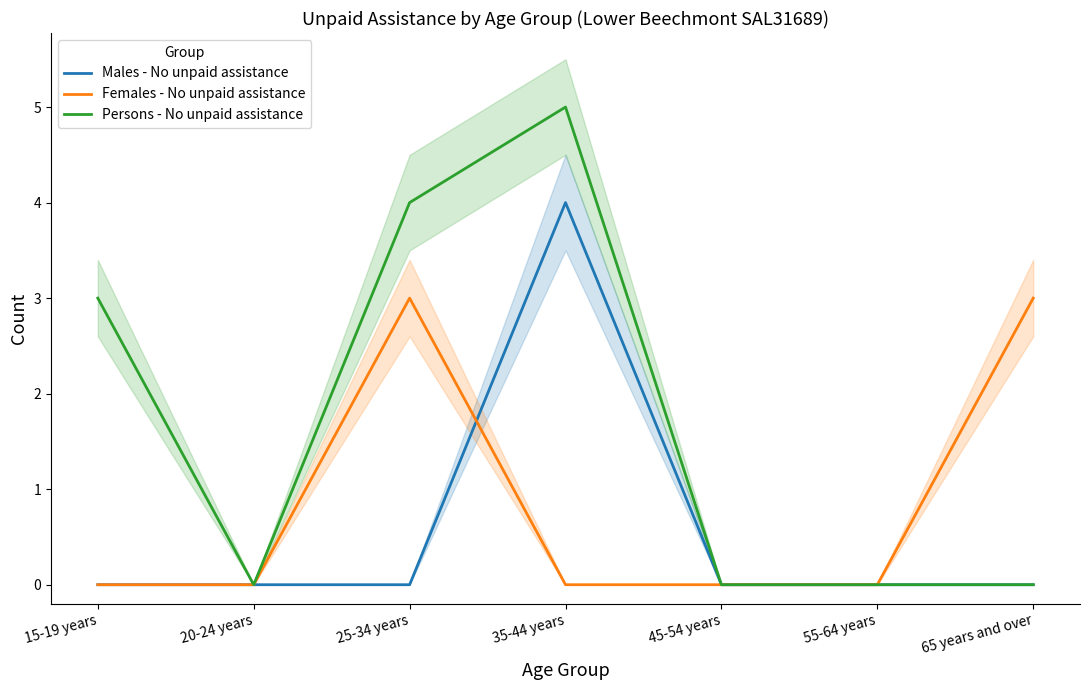

Reading left to right, extract all data points from this chart.

Males - No unpaid assistance: 0	0	0	4	0	0	0
Females - No unpaid assistance: 0	0	3	0	0	0	3
Persons - No unpaid assistance: 3	0	4	5	0	0	0